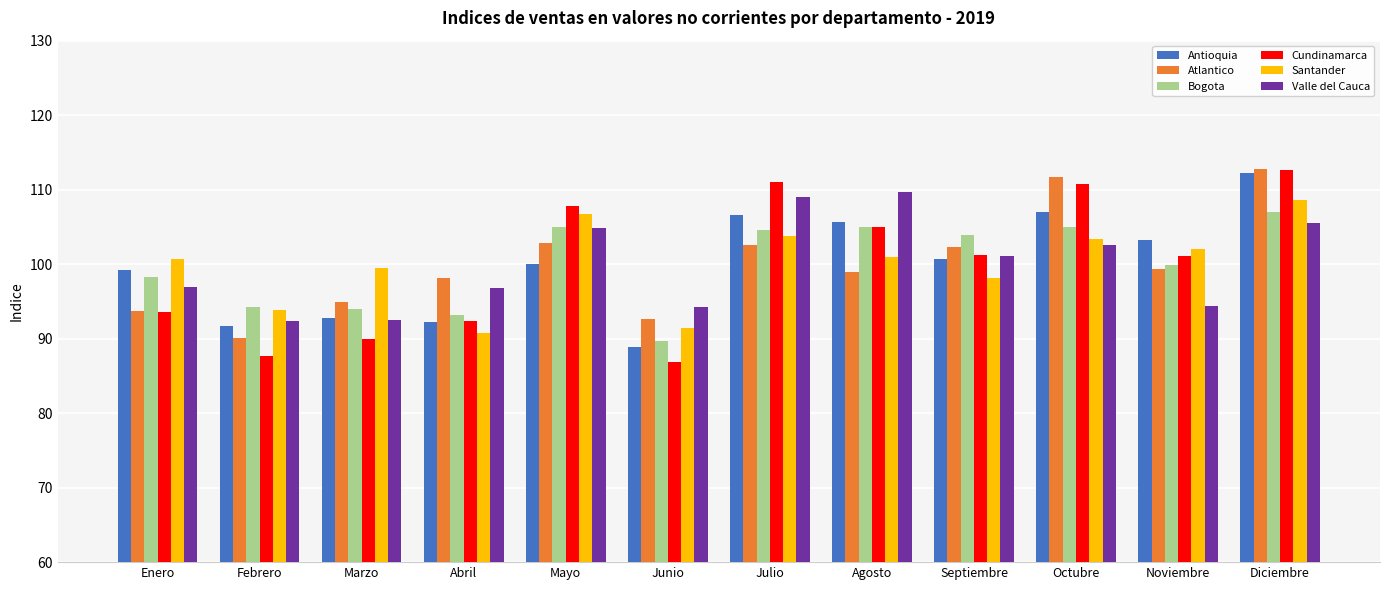

Between Abril and Octubre, which series saw the biggest shift?

Cundinamarca